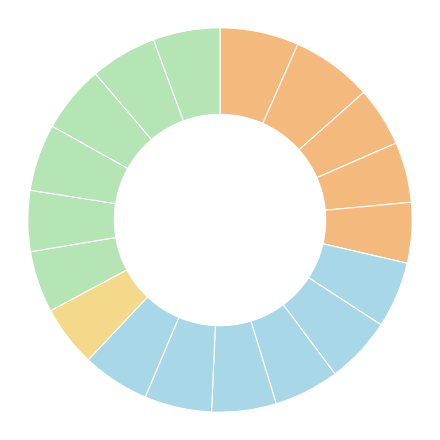

What is the smallest slice in the pie chart?

5-Sat